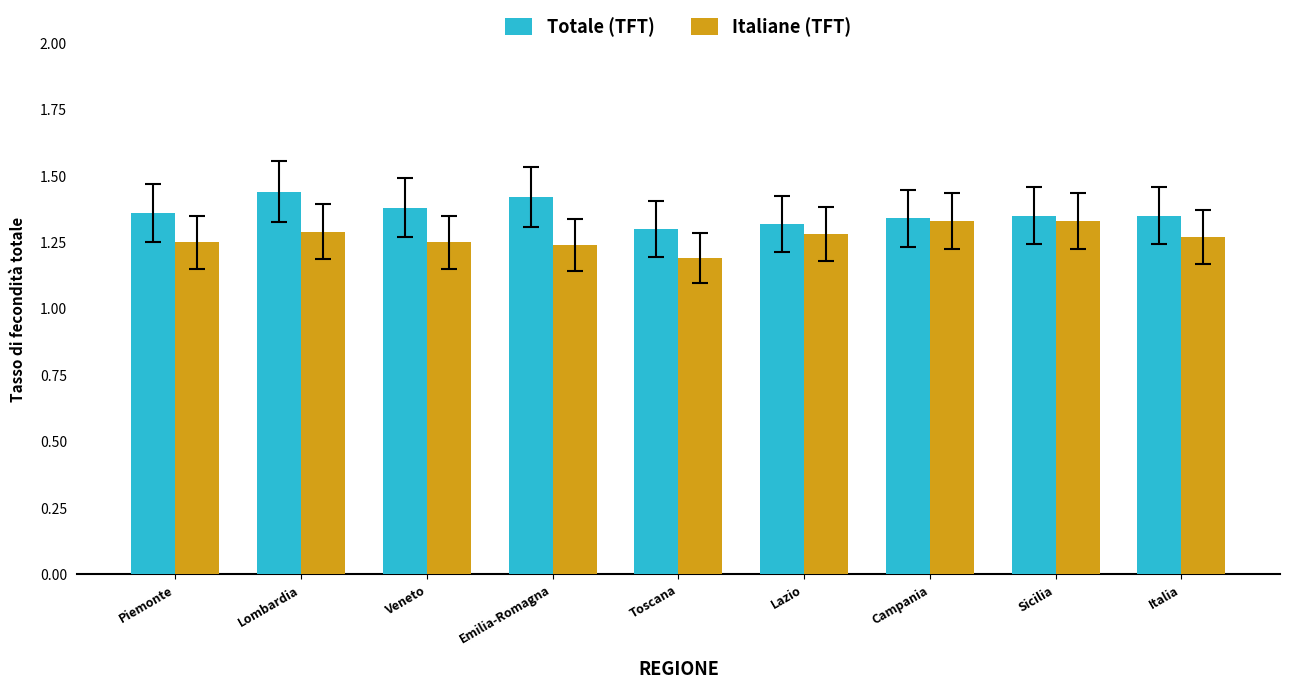

Count the Totale (TFT) values in the range 1 to 2.

9